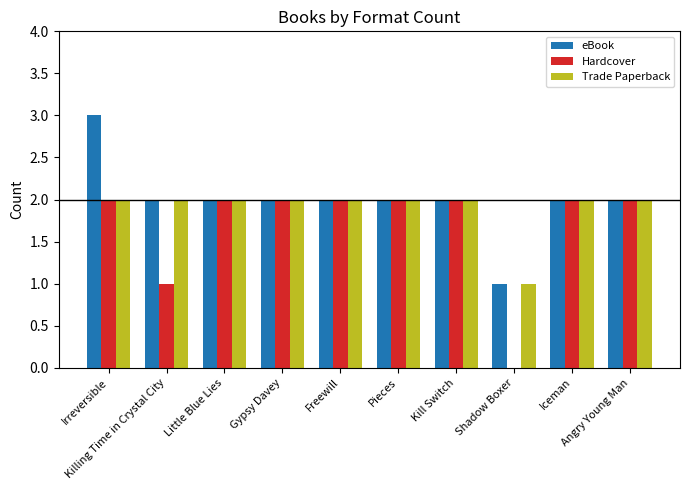

The Trade Paperback series shows 1 at Angry Young Man. True or false?

False